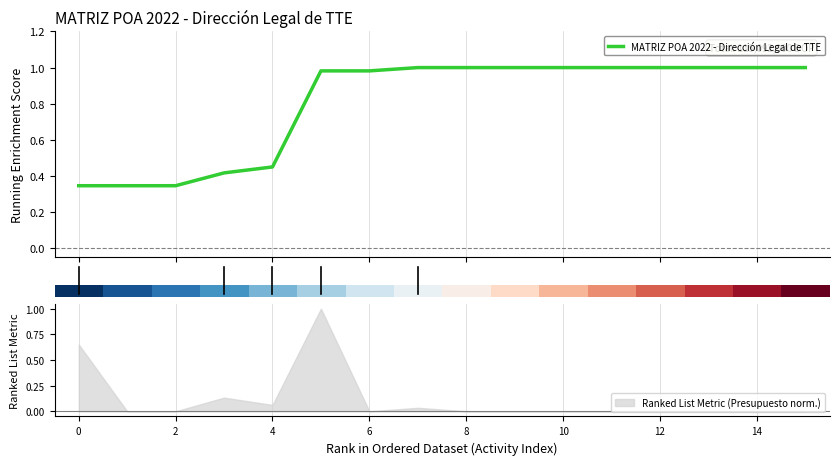

What is the highest value of the MATRIZ POA 2022 - Dirección Legal de TTE series?

1.0